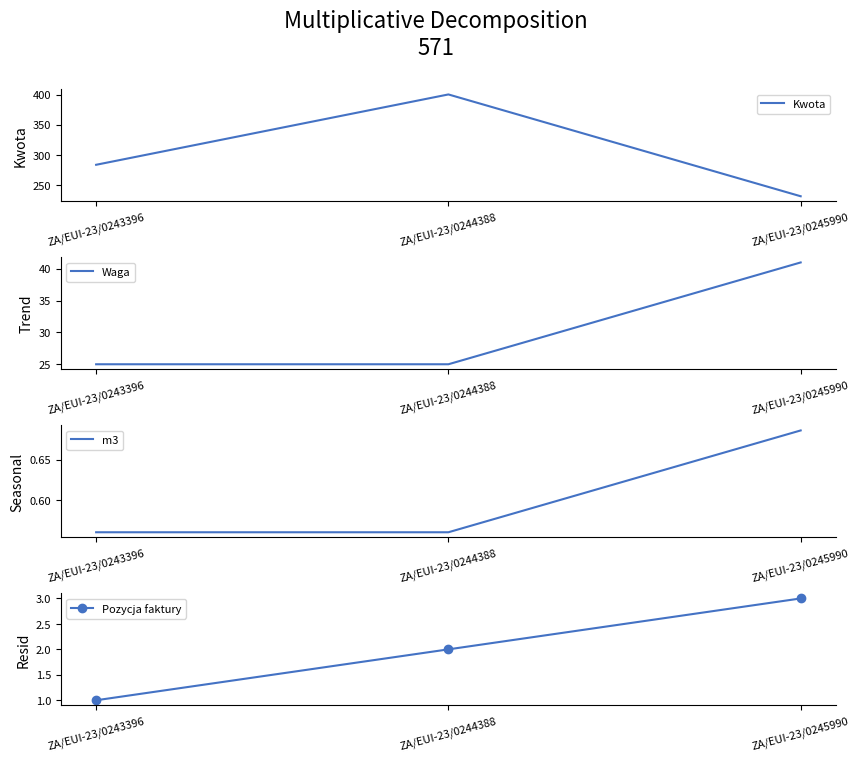

Which series changed the most between ZA/EUI-23/0244388 and ZA/EUI-23/0245990?

Kwota